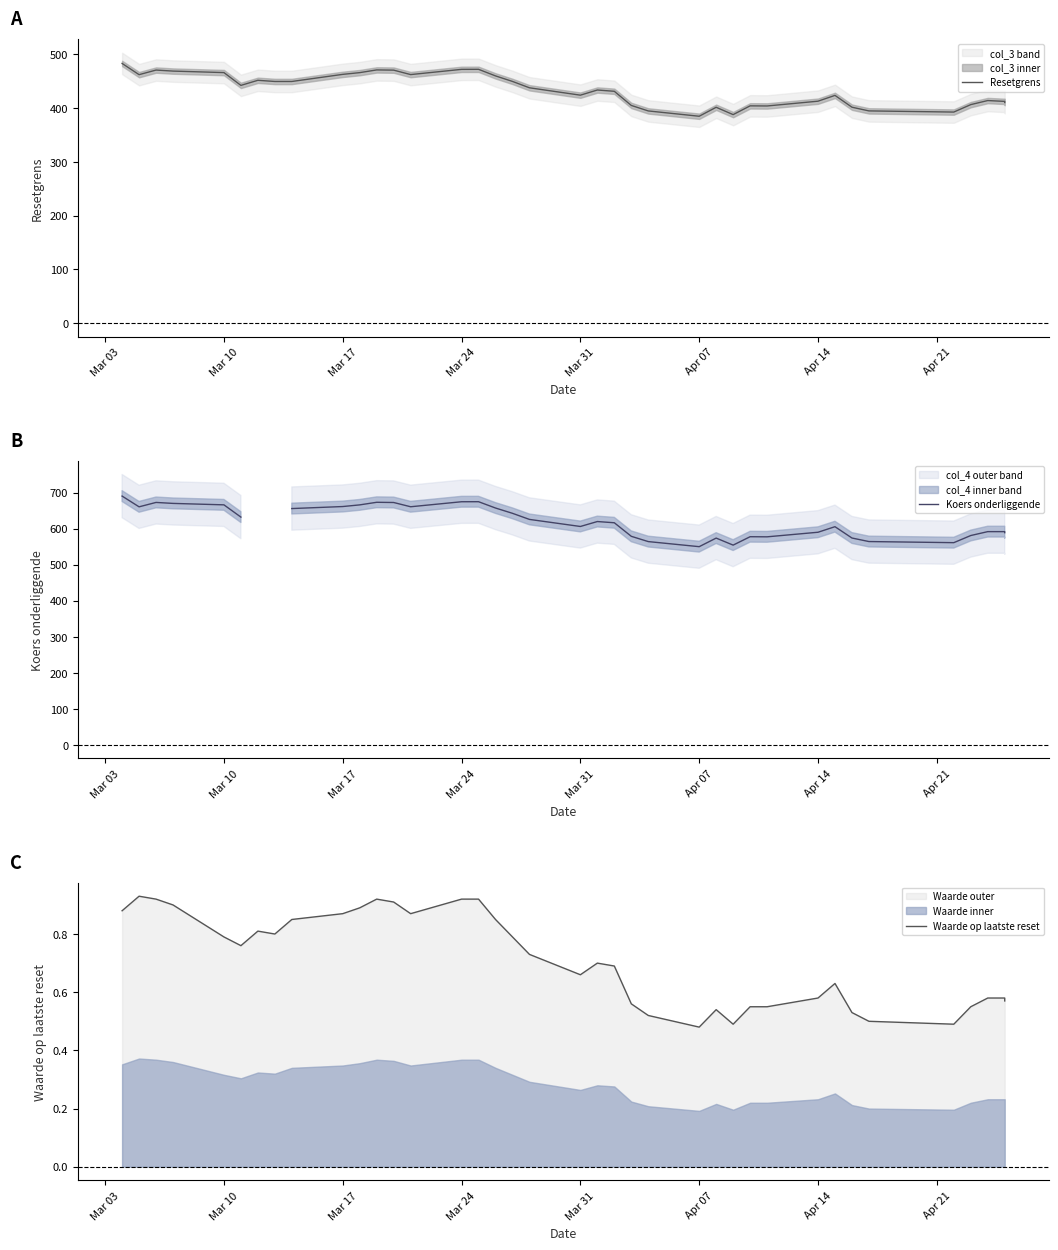

Which label corresponds to the largest value in the chart?

Mar 03